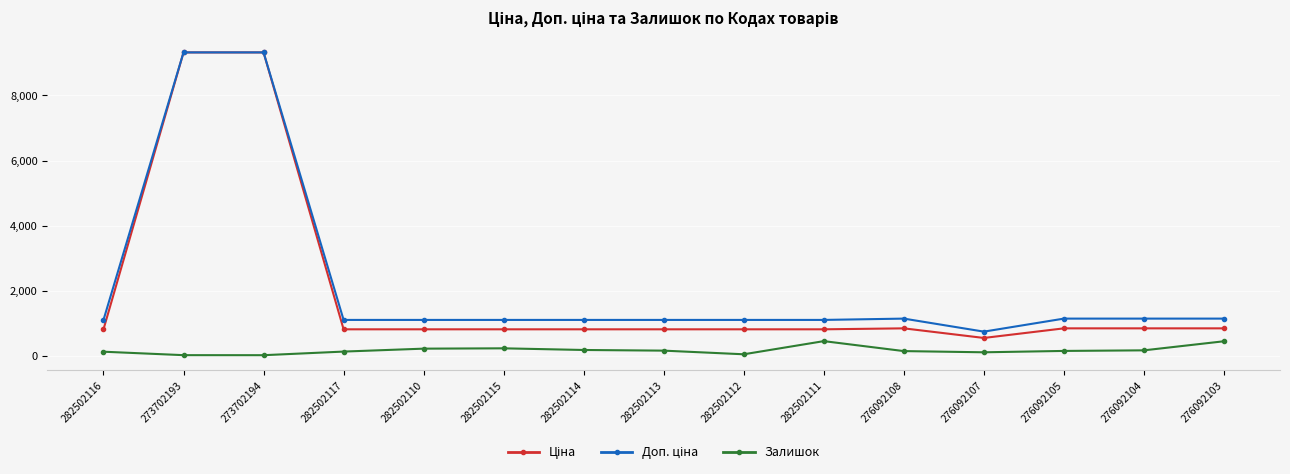

True or false: Залишок has more than 1 points higher than both neighbors.

True